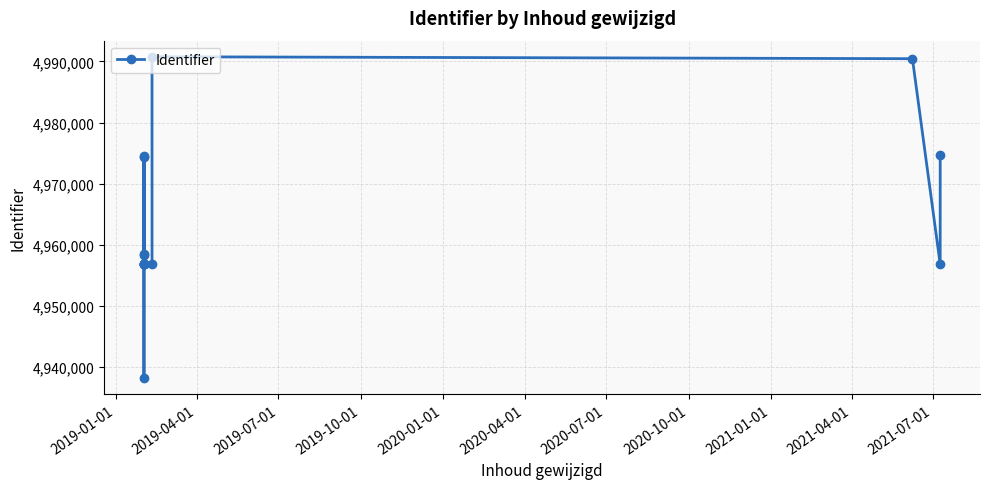

What is the value of the 10th point from the left?

4974484